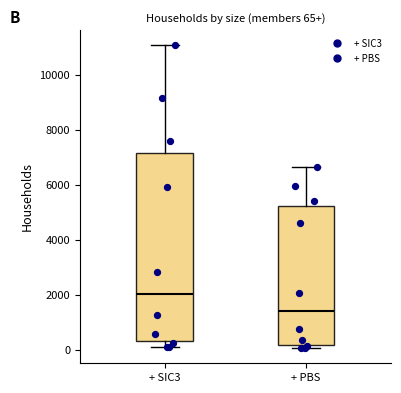

Comparing the boxes themselves (not the whiskers), which one is the tallest?

+ SIC3